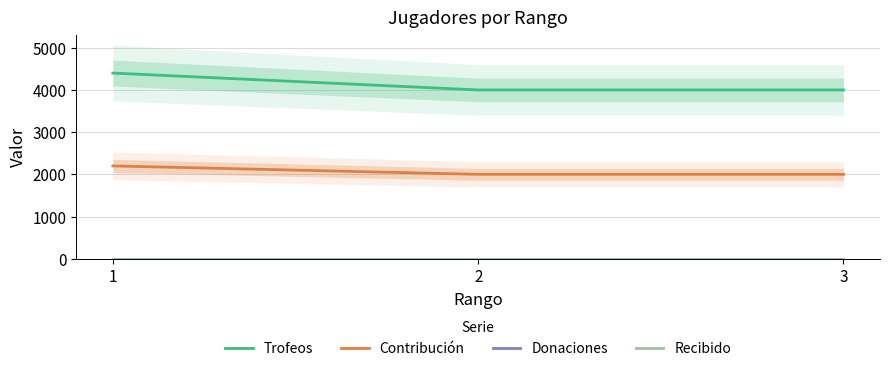

How many lines are shown in the chart?

4